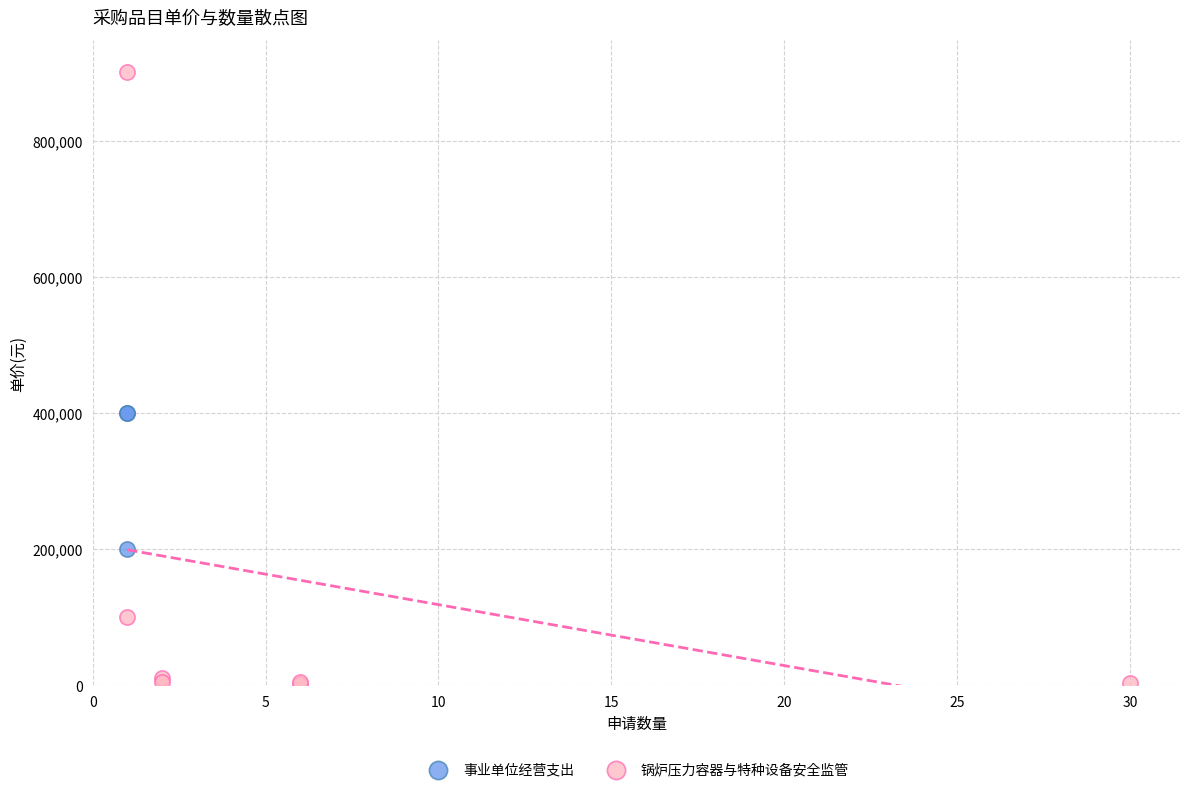

Which series contains the highest Y value?

锅炉压力容器与特种设备安全监管